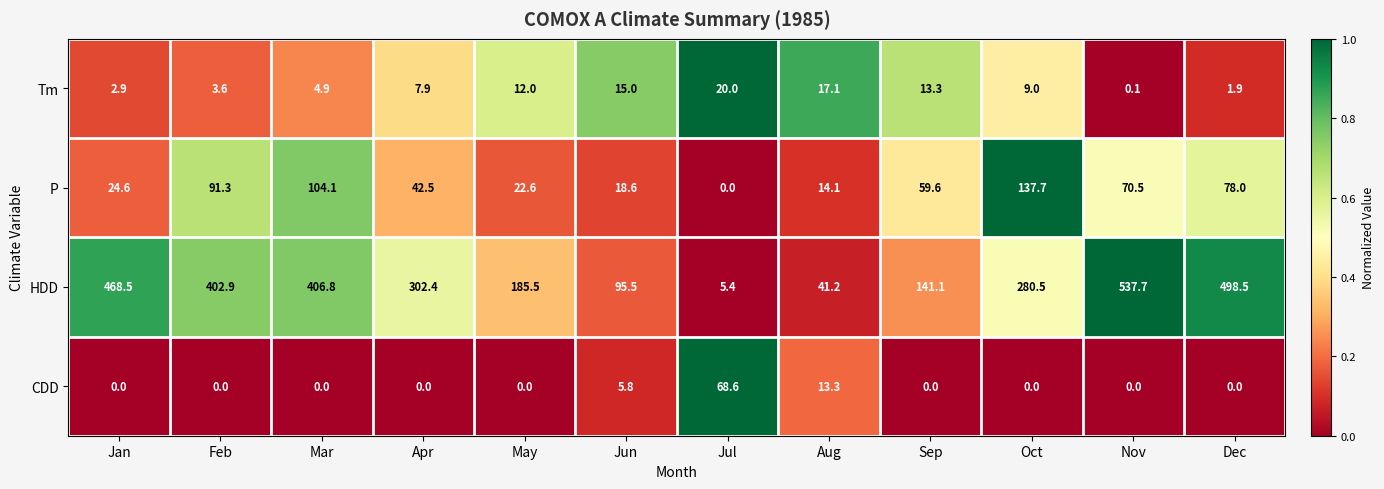

What is the difference between the HDD values at May and Jul?

180.1